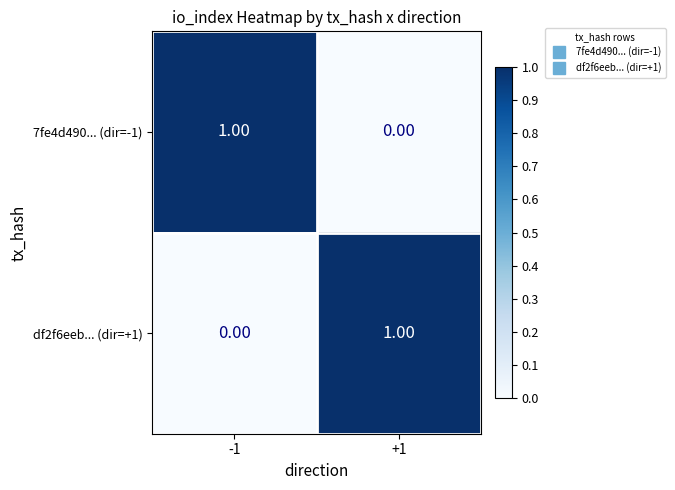

At how many categories does at least one series exceed 0?

2